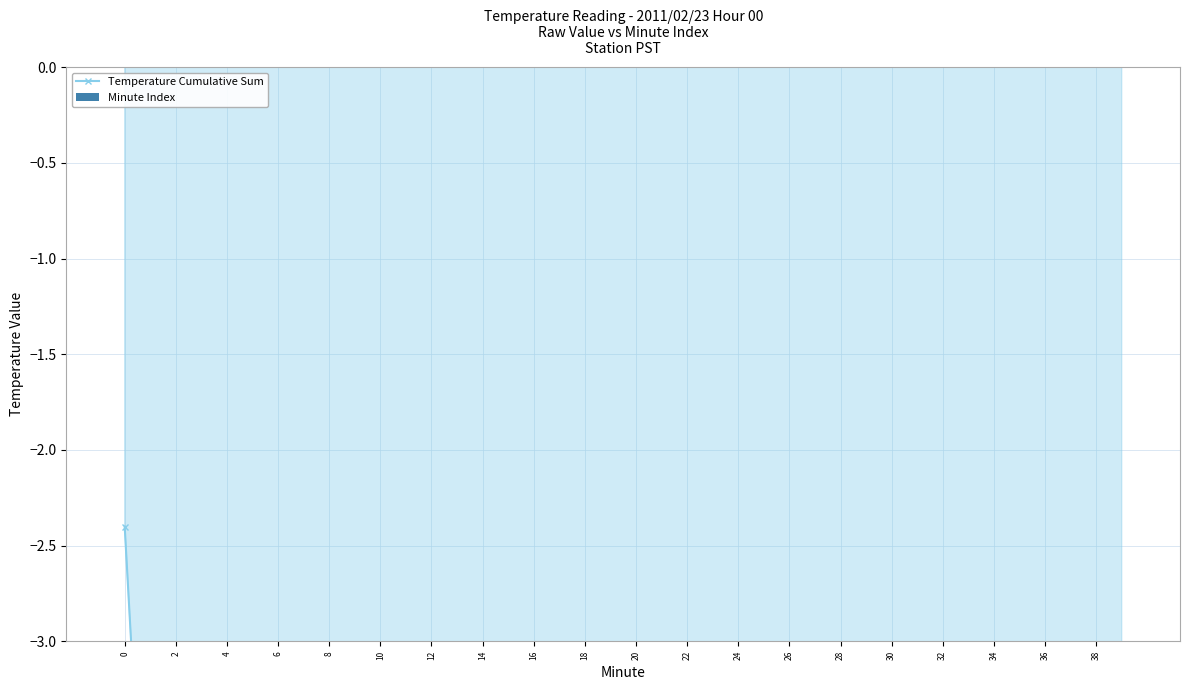

Read the Temperature Cumulative Sum value at 10.

-14.4